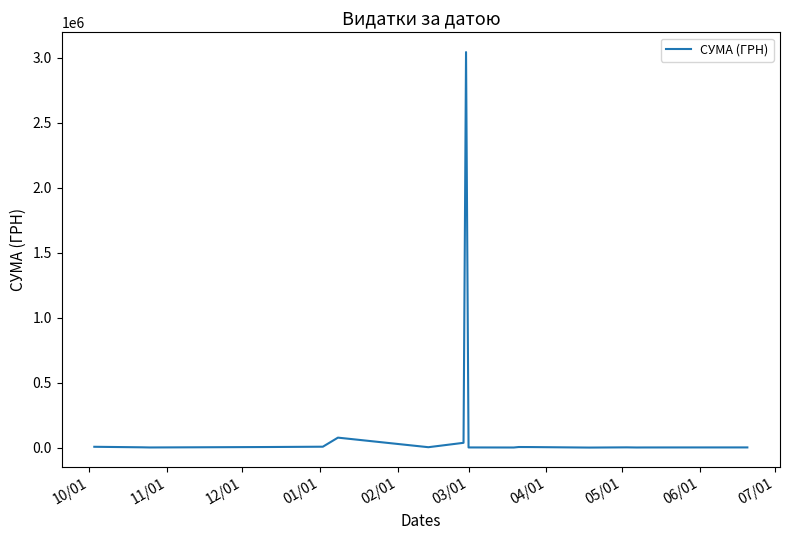

What is the maximum value shown in the chart?

3043706.1